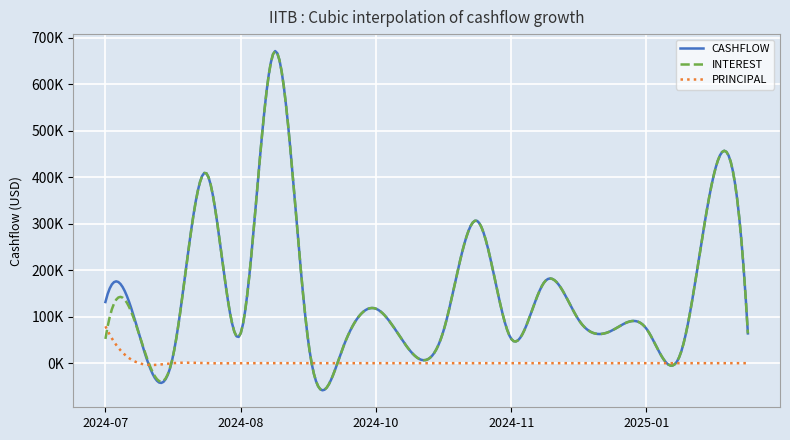

True or false: CASHFLOW and PRINCIPAL cross at least once.

True